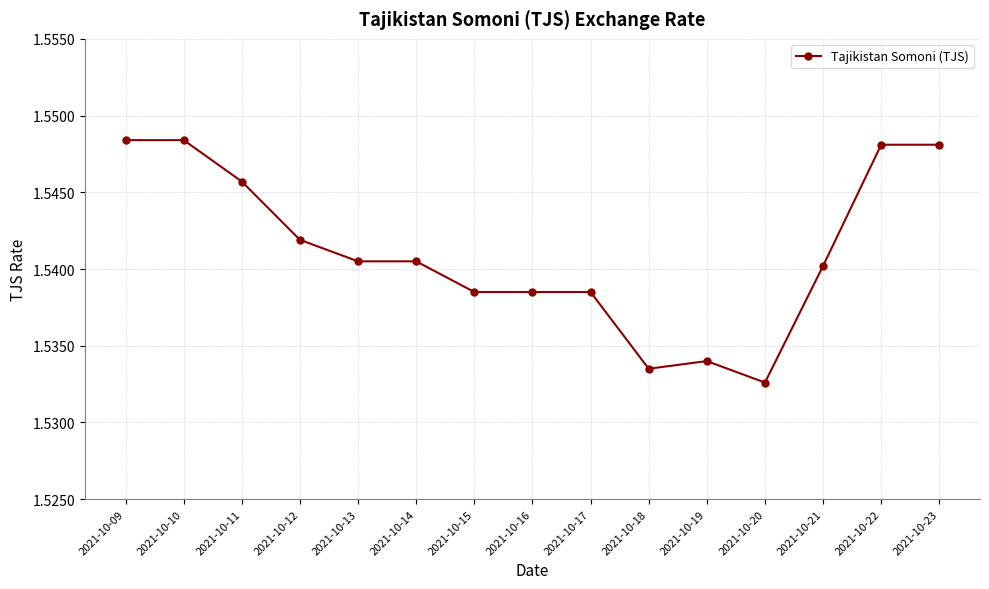

How many values are between 1 and 2?

15